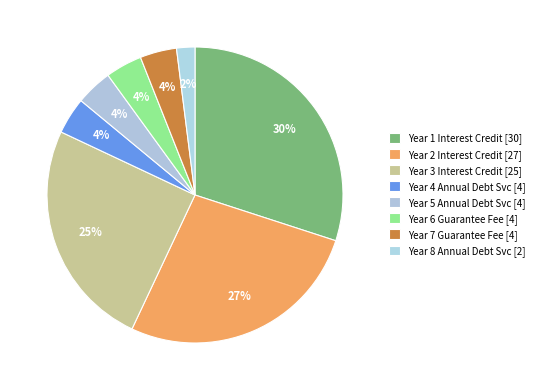

Is there a majority slice in this chart?

No